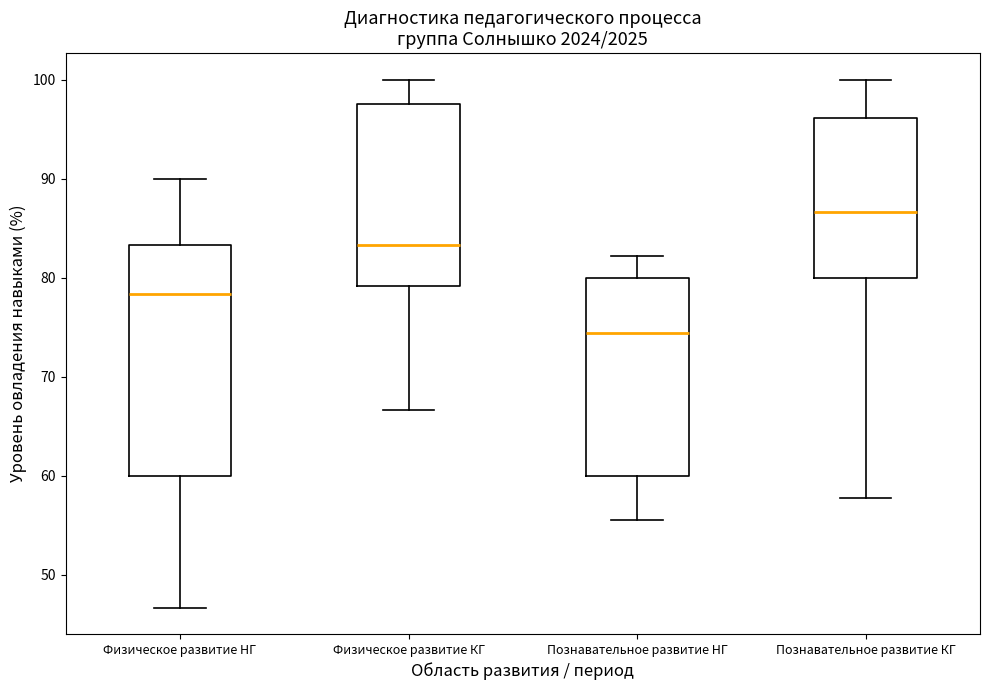

Reading left to right, read every box against the y-axis: the position of its median line, the range the box covers, and the ends of its whiskers. The values are not printed on the chart, so give them approximately, as read against the axis.

Физическое развитие НГ: median 78, box 60 to 83, whiskers 47 to 90
Физическое развитие КГ: median 83, box 79 to 98, whiskers 67 to 100
Познавательное развитие НГ: median 74, box 60 to 80, whiskers 56 to 82
Познавательное развитие КГ: median 87, box 80 to 96, whiskers 58 to 100